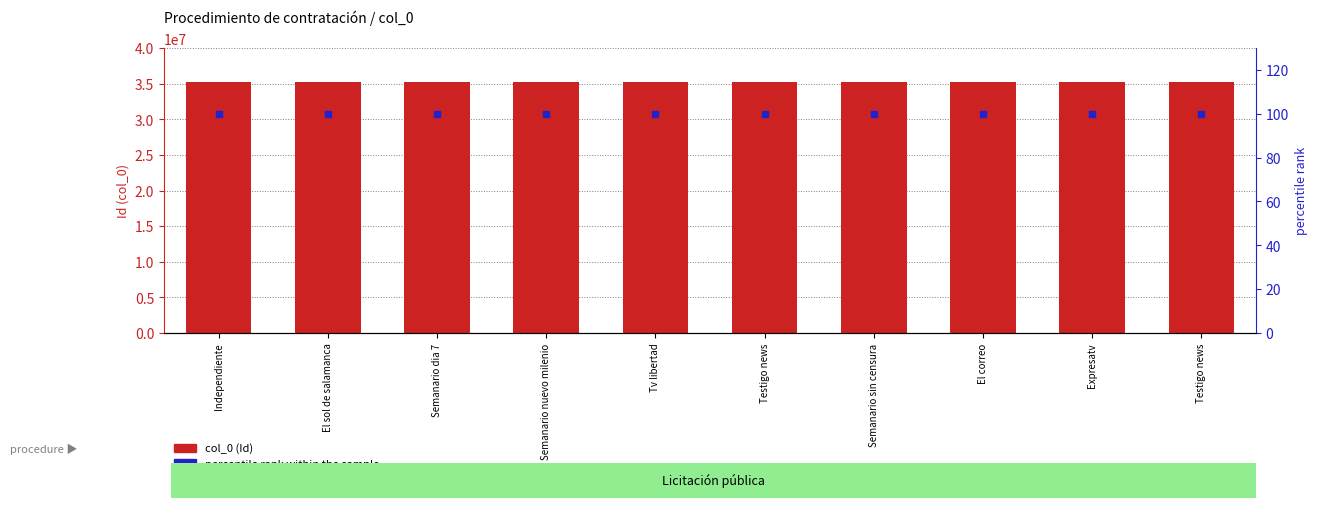

At which category is the sum across all series the highest?

El sol de salamanca